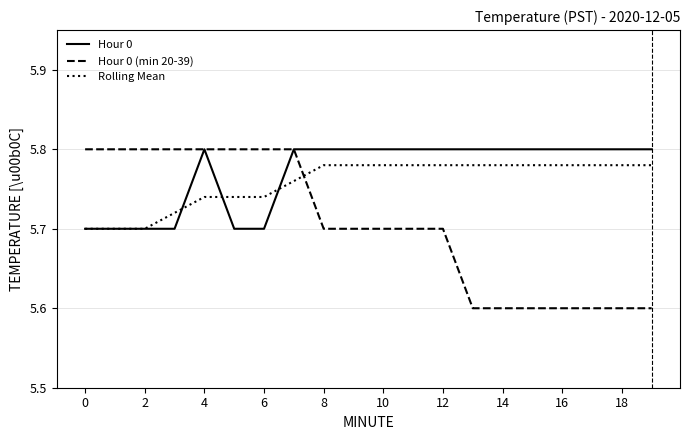

Rank the series by their average value, from lowest to highest.

Hour 0 (min 20-39), Rolling Mean, Hour 0